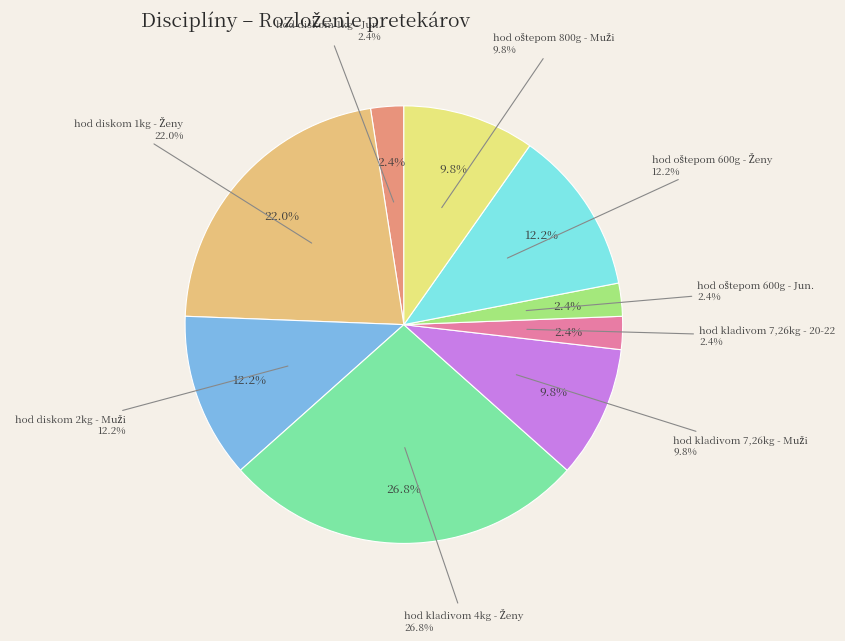

To the nearest percent, what is the difference between the largest and smallest slice percentages?

24%